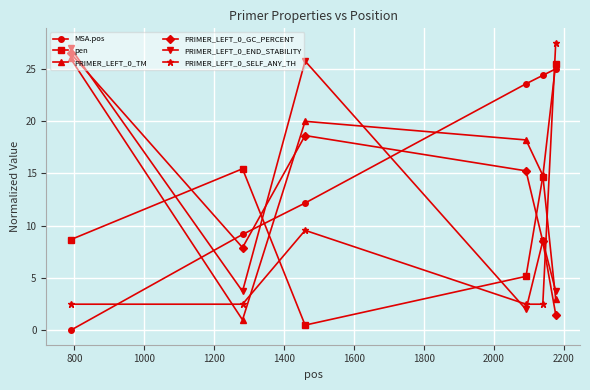

How many lines are shown in the chart?

6